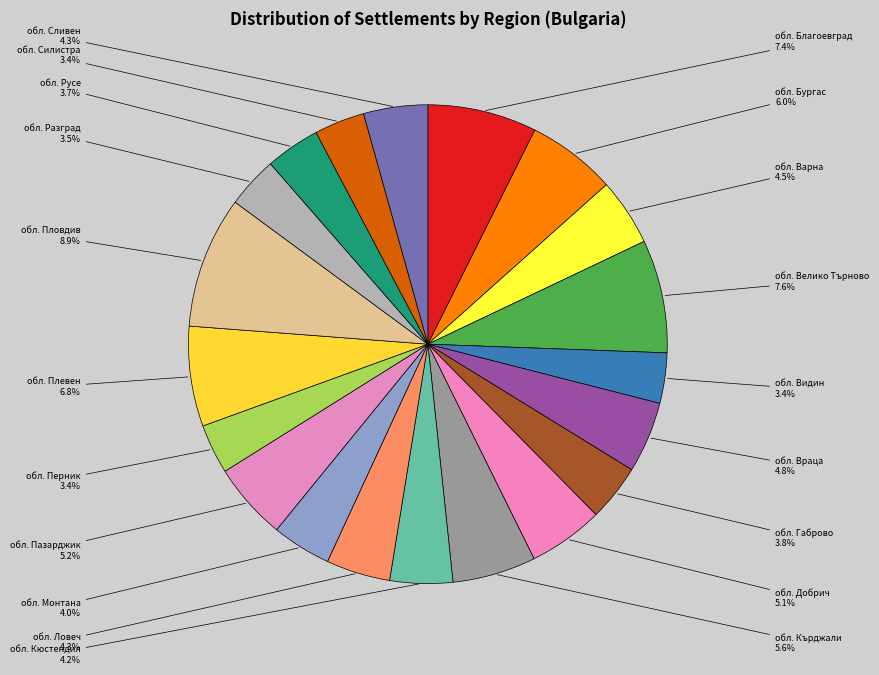

Which category has the biggest portion of the pie?

обл. Пловдив